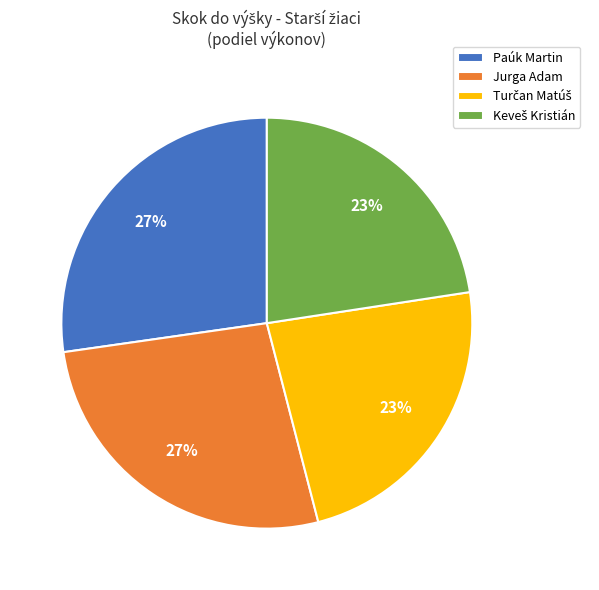

Is there any slice that represents more than half of the pie?

No